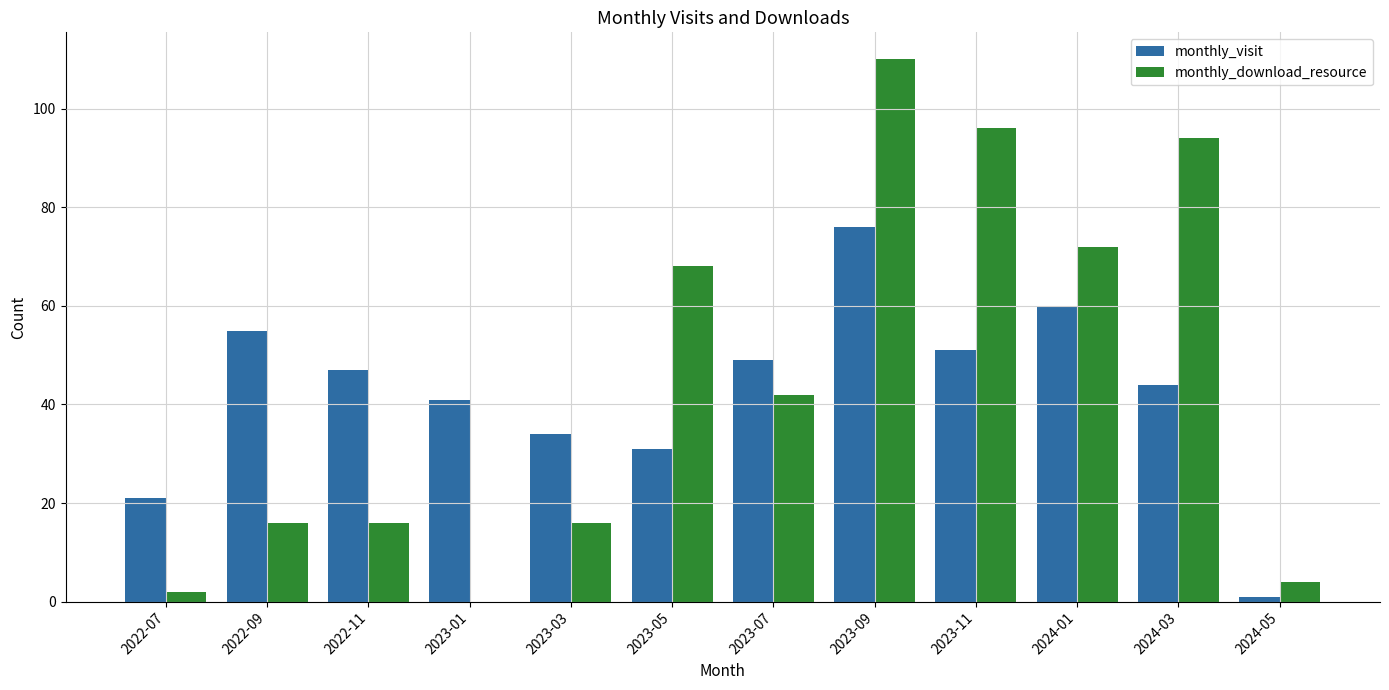

What is the sum of all monthly_visit values?

510